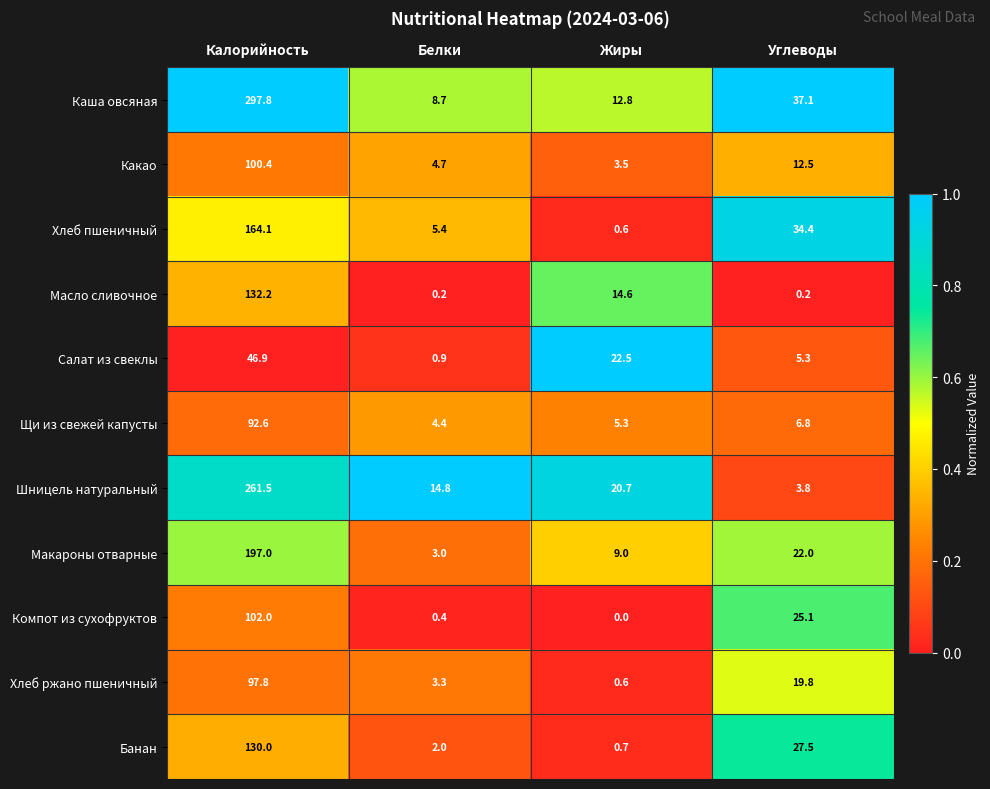

List the series in order of their peak value, highest first.

Каша овсяная, Шницель натуральный, Макароны отварные, Хлеб пшеничный, Масло сливочное, Банан, Компот из сухофруктов, Какао, Хлеб ржано пшеничный, Щи из свежей капусты, Салат из свеклы